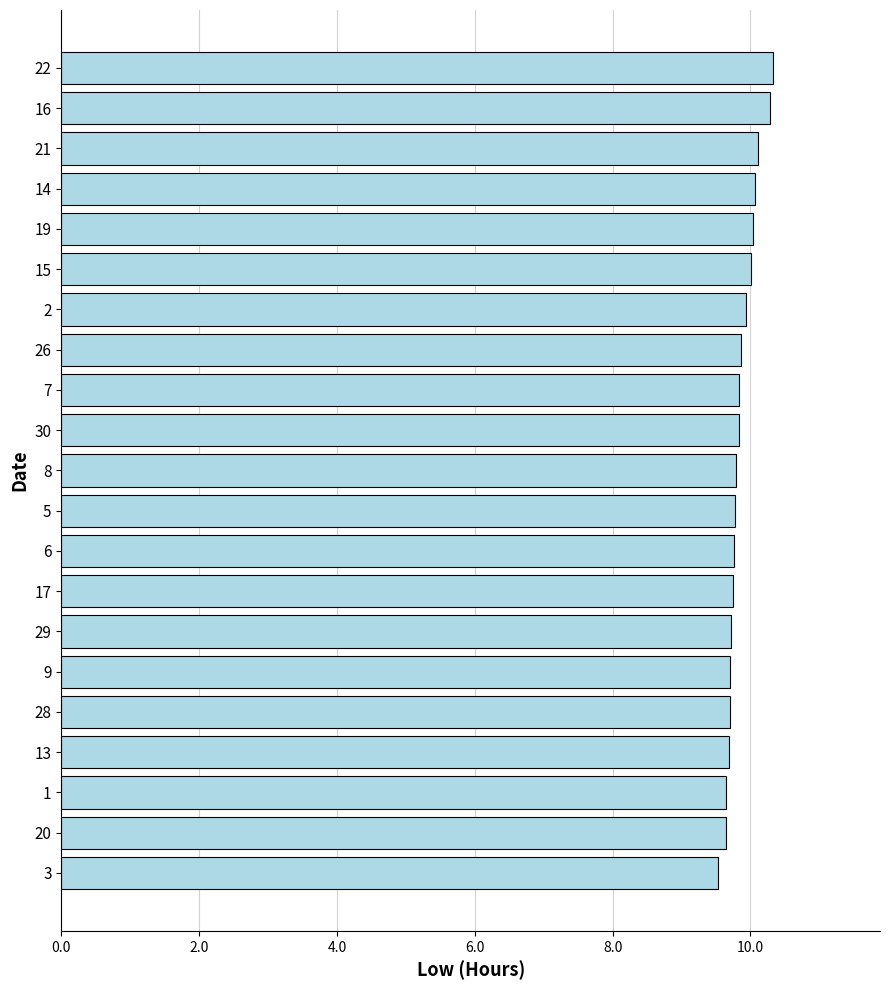

How many categories are shown in the chart?

21